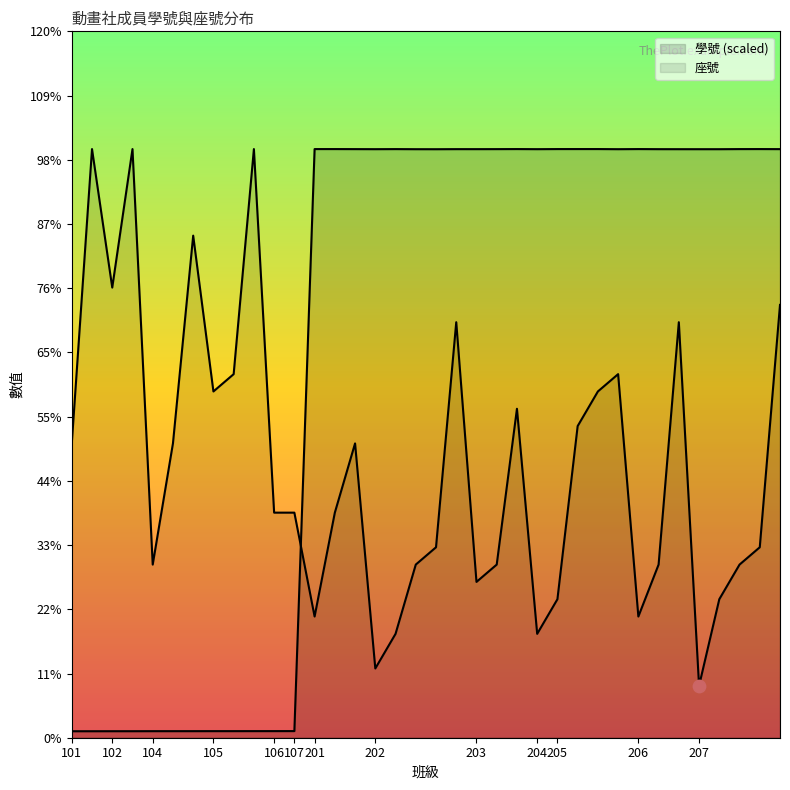

Which series contains the lowest Y value?

學號